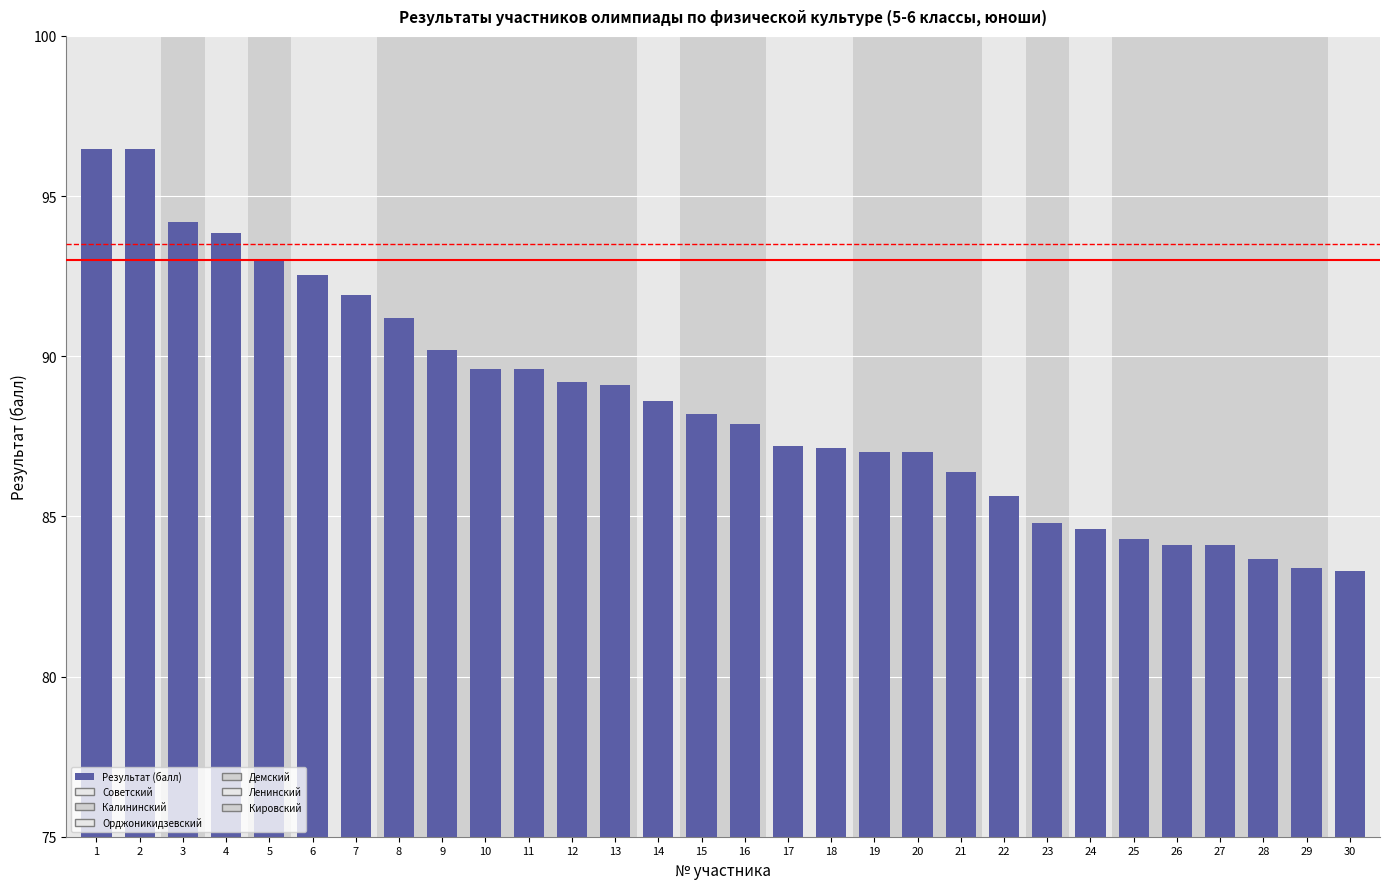

Is it true that the value at 27 is 84.1?

True